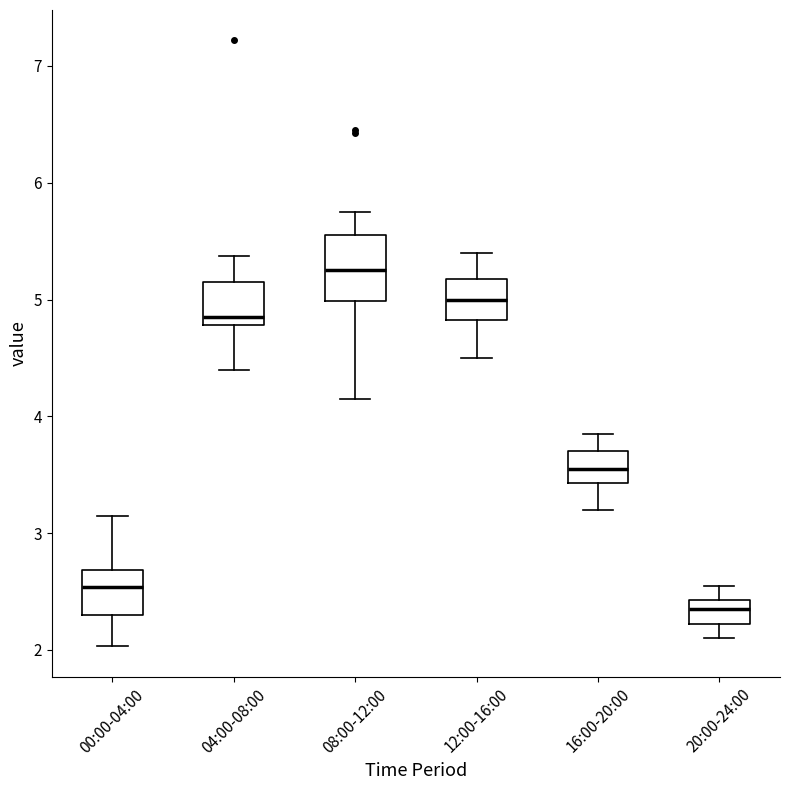

Which box has the highest median line?

08:00-12:00